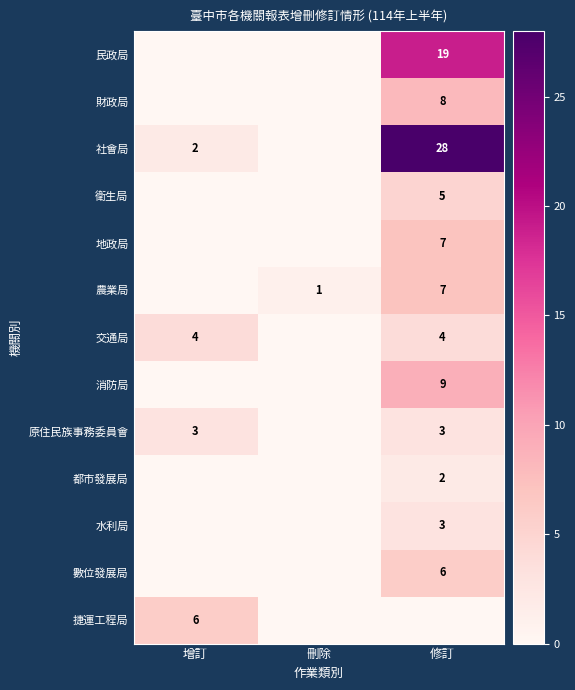

Is the value of 社會局 at 增訂 greater than the value of 農業局 at 修訂?

No